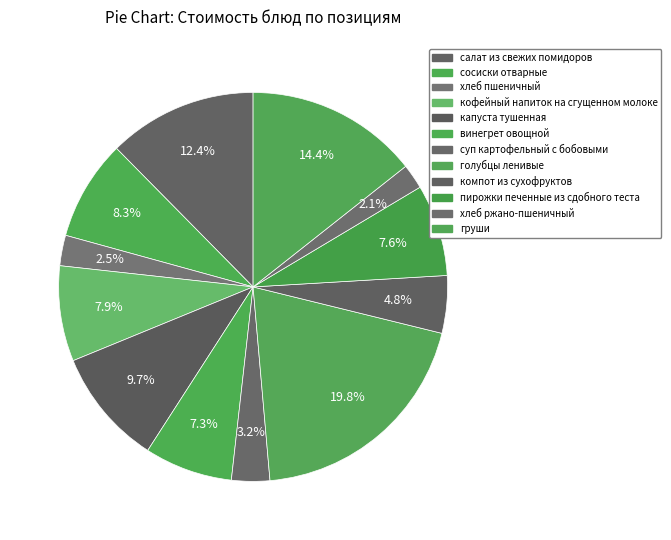

To the nearest percent, what percentage of the pie is сосиски отварные?

8%